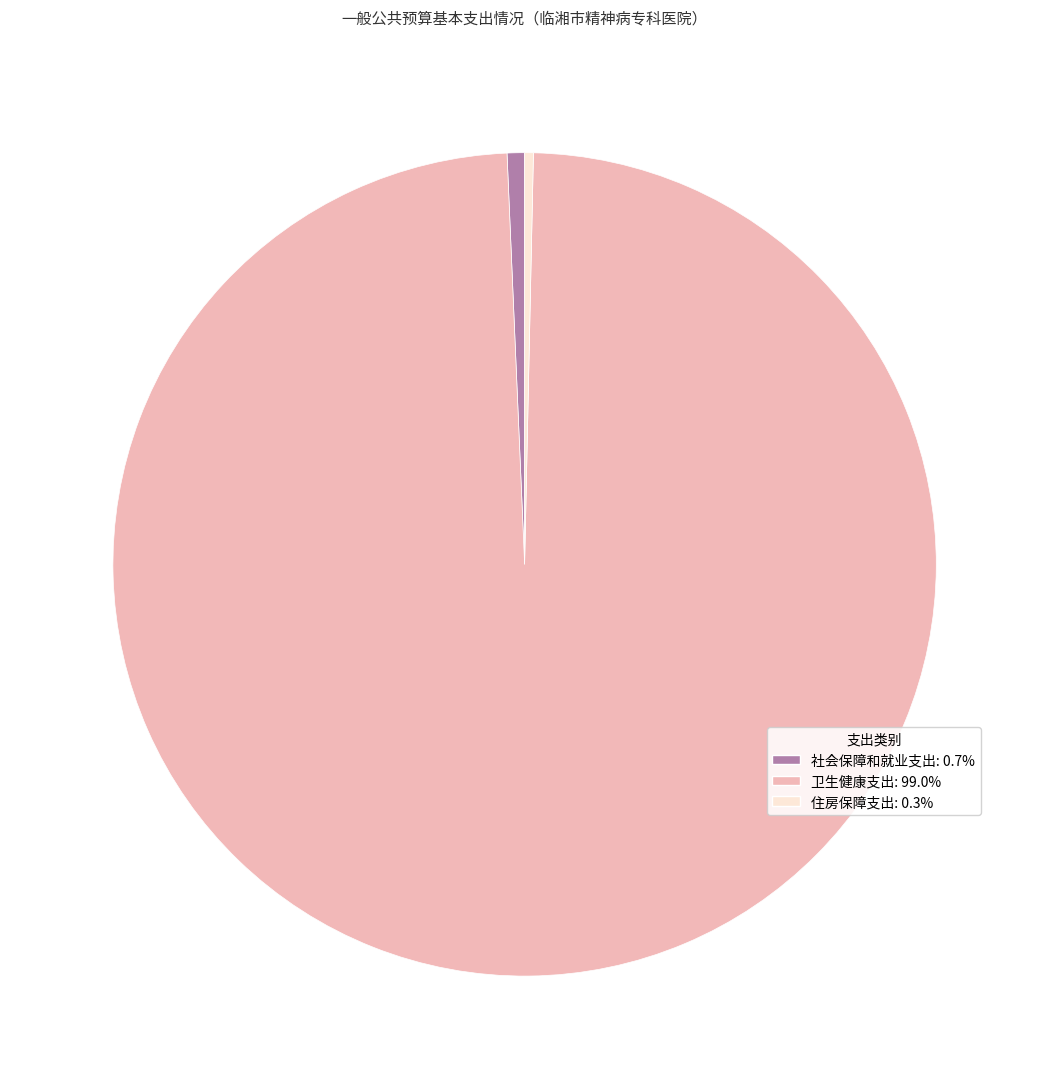

Does 社会保障和就业支出 represent more than half of the total?

No